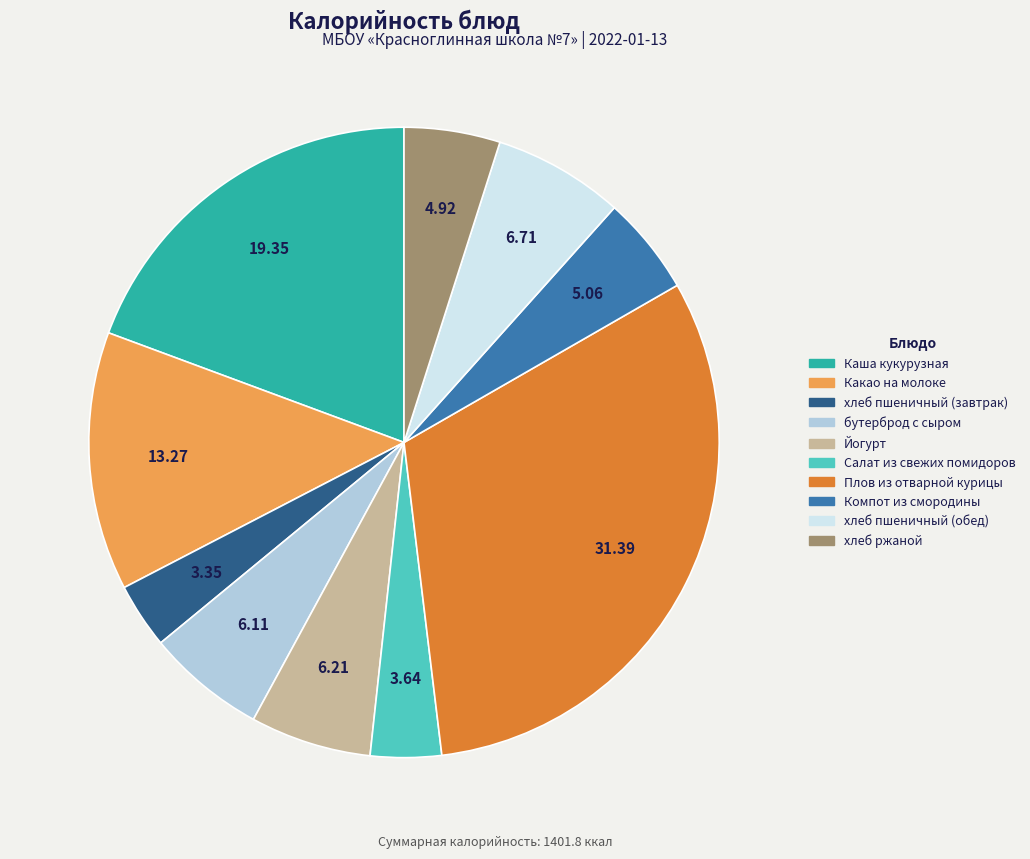

Do Плов из отварной курицы and хлеб ржаной together represent more than half of the pie?

No